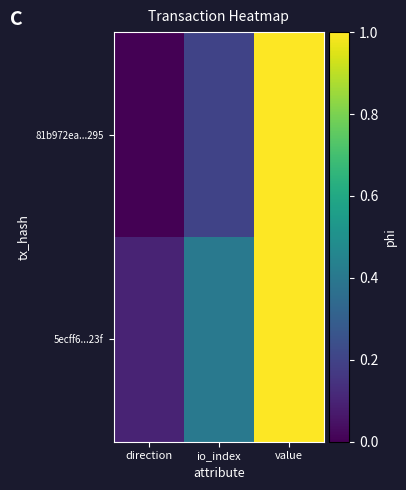

Which series has the largest total across all categories?

5ecff6...23f